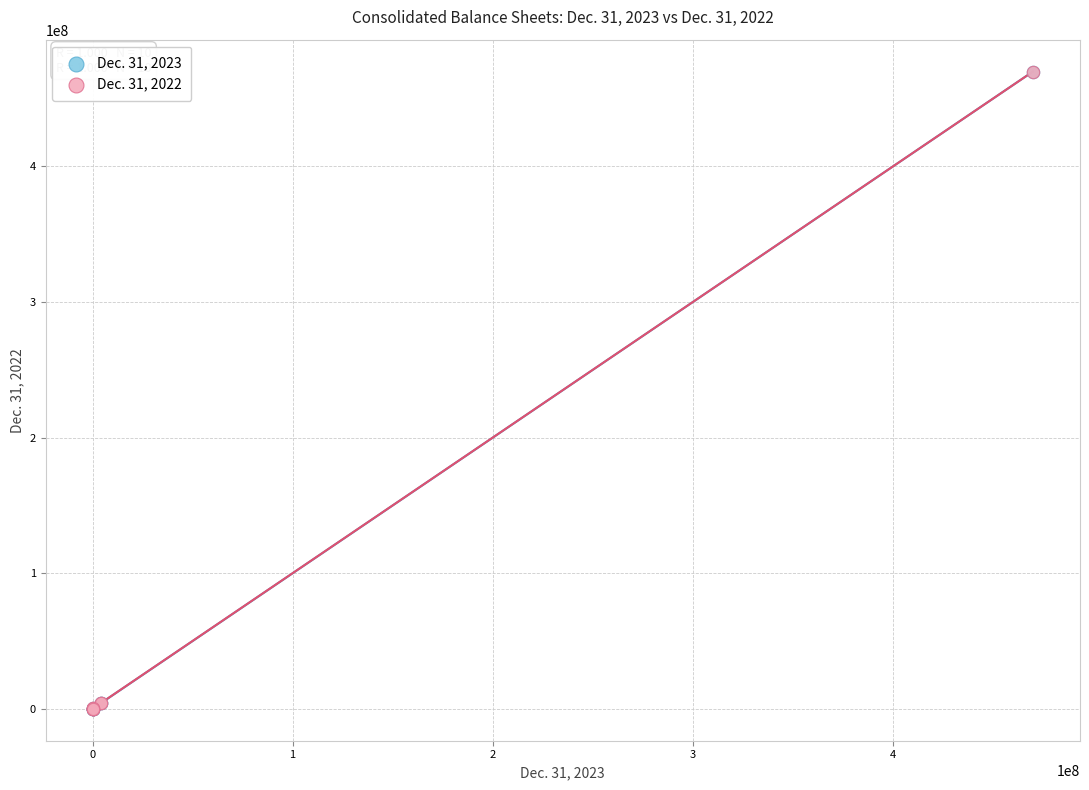

Which series has the widest spread of Y values?

Dec. 31, 2022